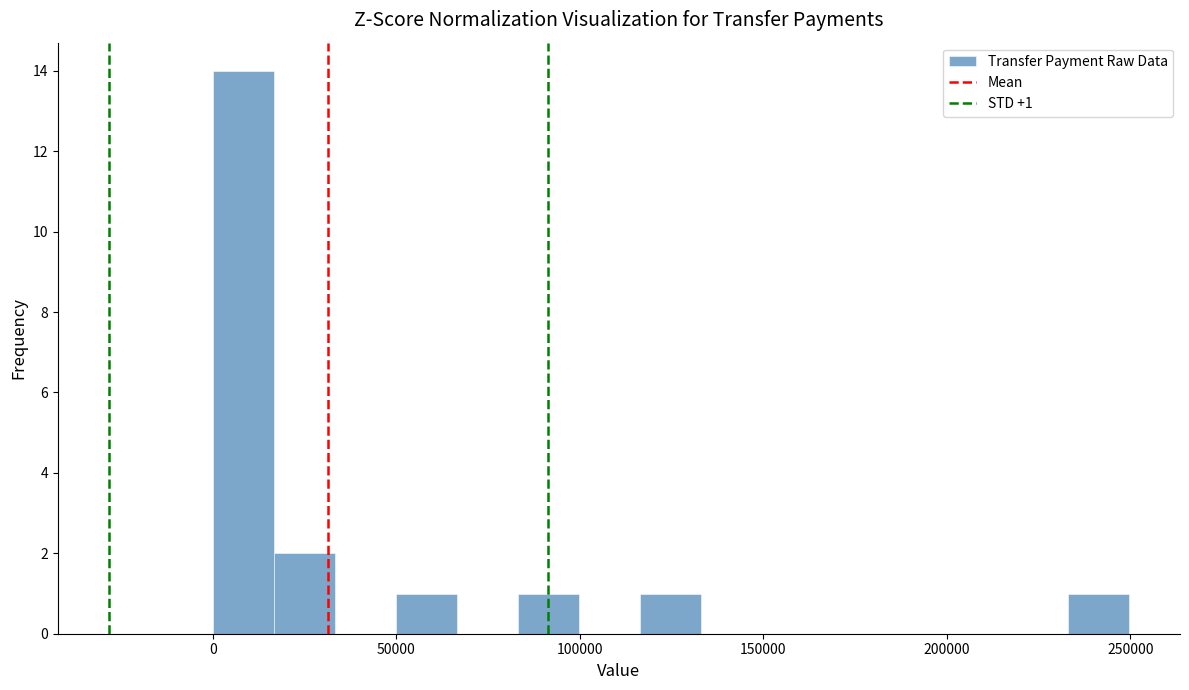

Around what value on the x-axis is the tallest bar? Give the approximate position of its centre, as read against the axis.

10000